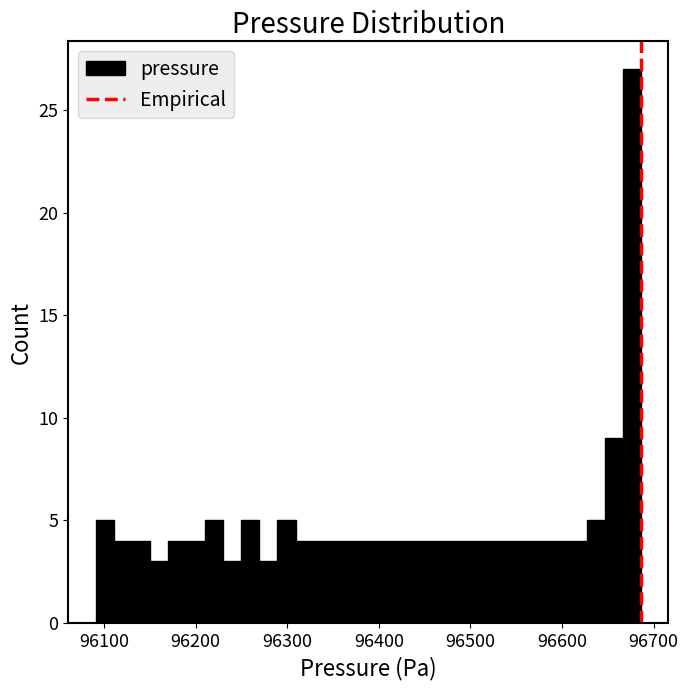

Read against the x-axis, roughly where is the centre of the tallest bar?

96680